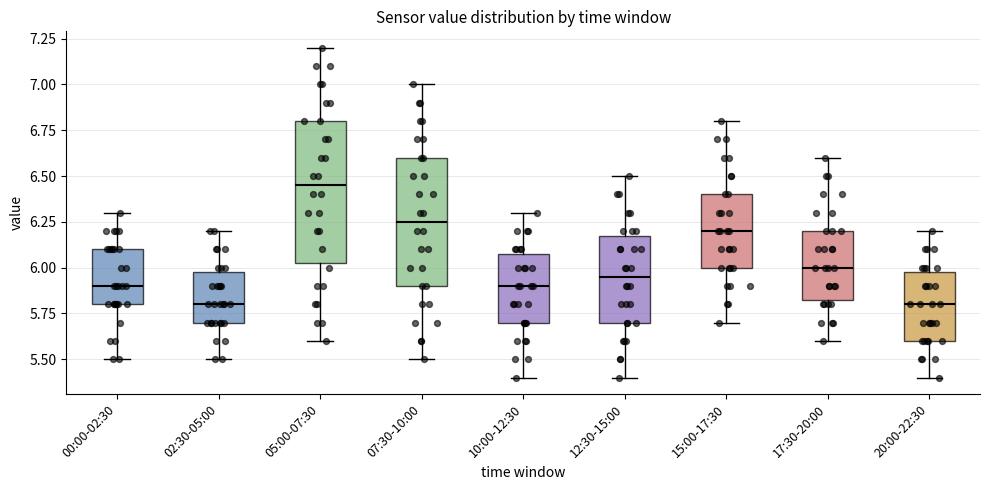

Where is the lower edge of the box for 12:30-15:00 on the y-axis? The values are not printed on the chart, so give them approximately, as read against the axis.

5.70